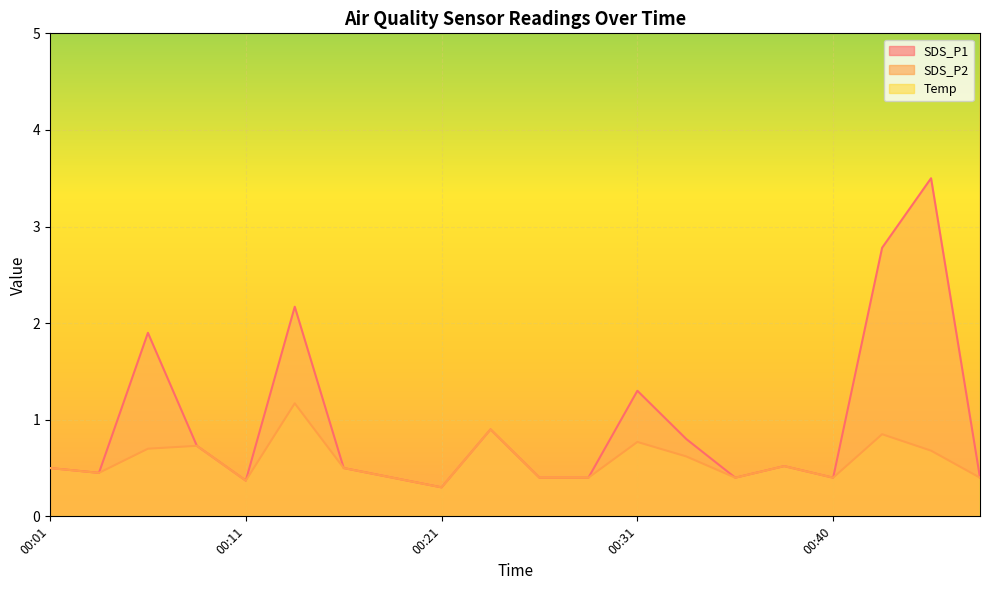

What is the value of the SDS_P2 point at the 17th from the left?

0.4